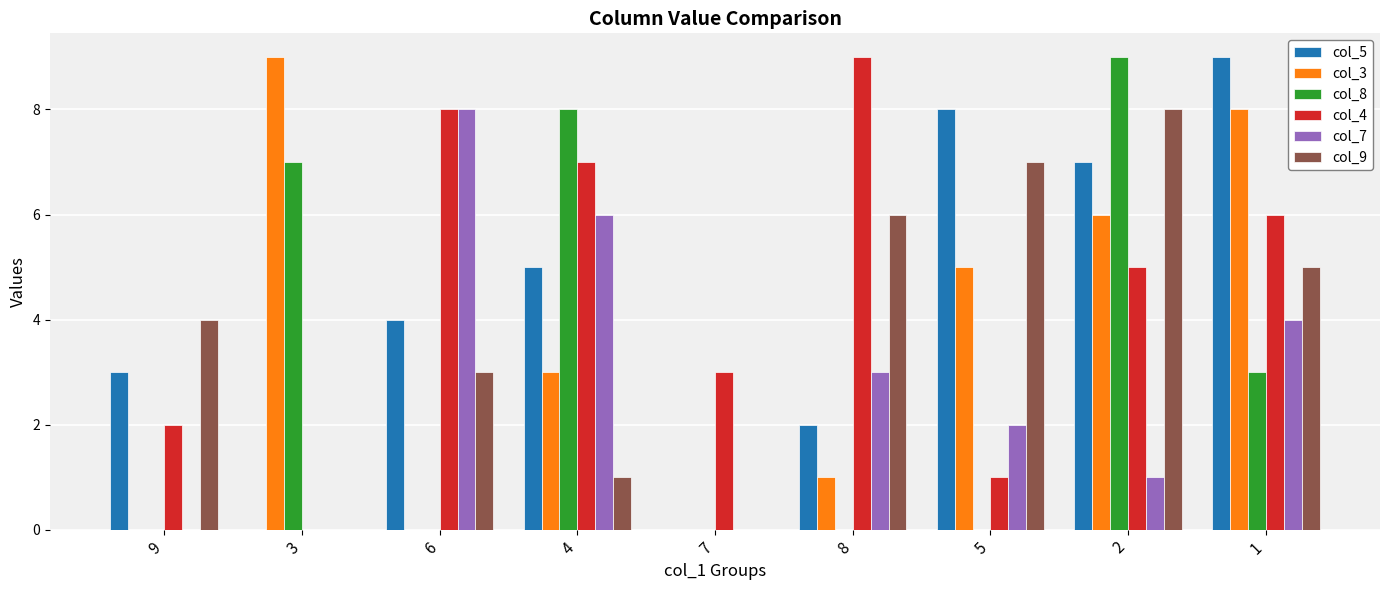

Is it true that col_7 equals 0 at 2?

False